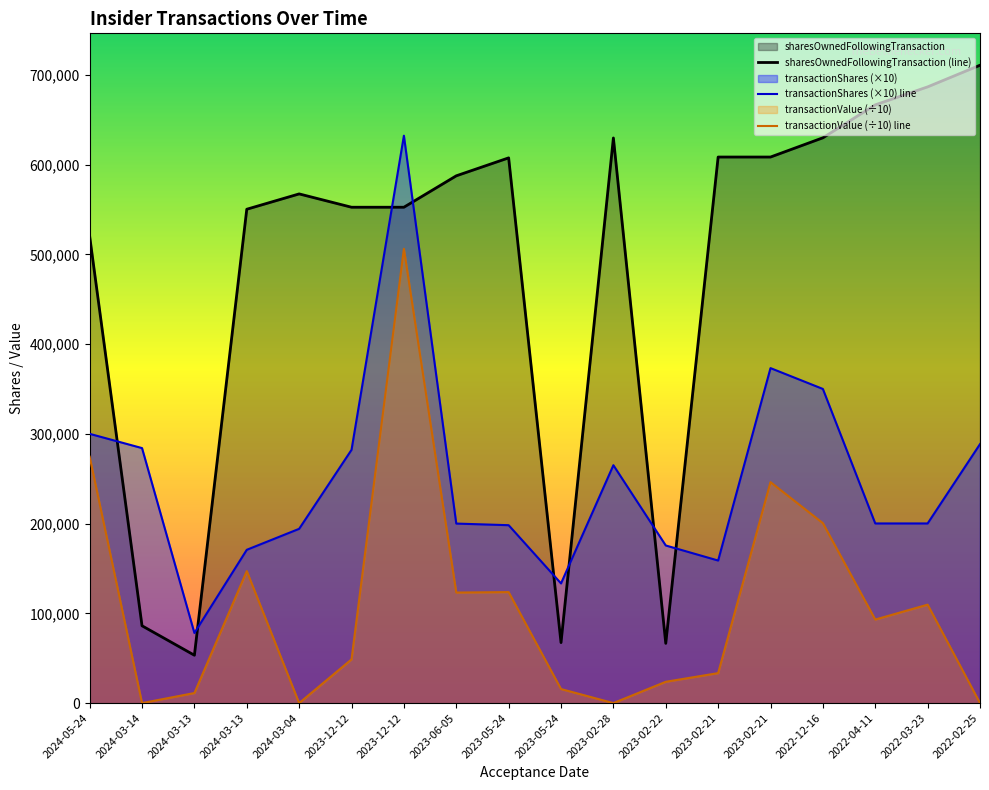

How many positive values does the transactionValue series have?

14